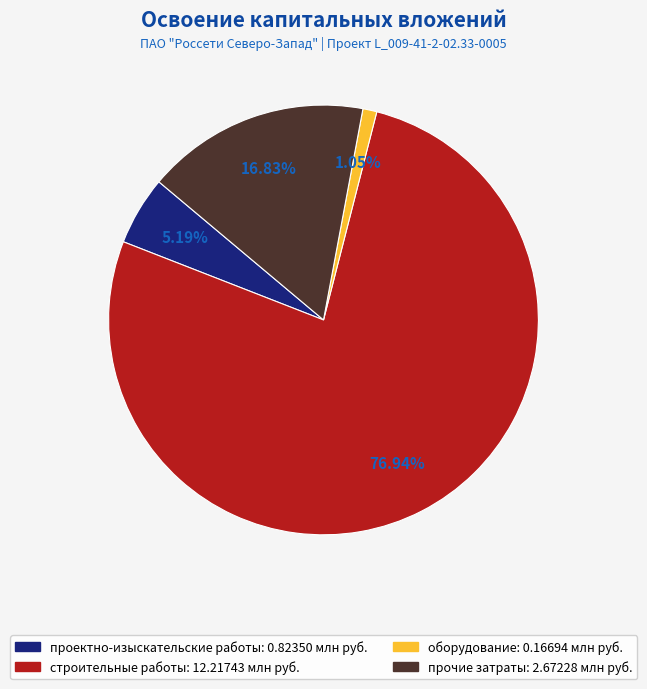

Do проектно-изыскательские работы and строительные работы together represent more than half of the pie?

Yes